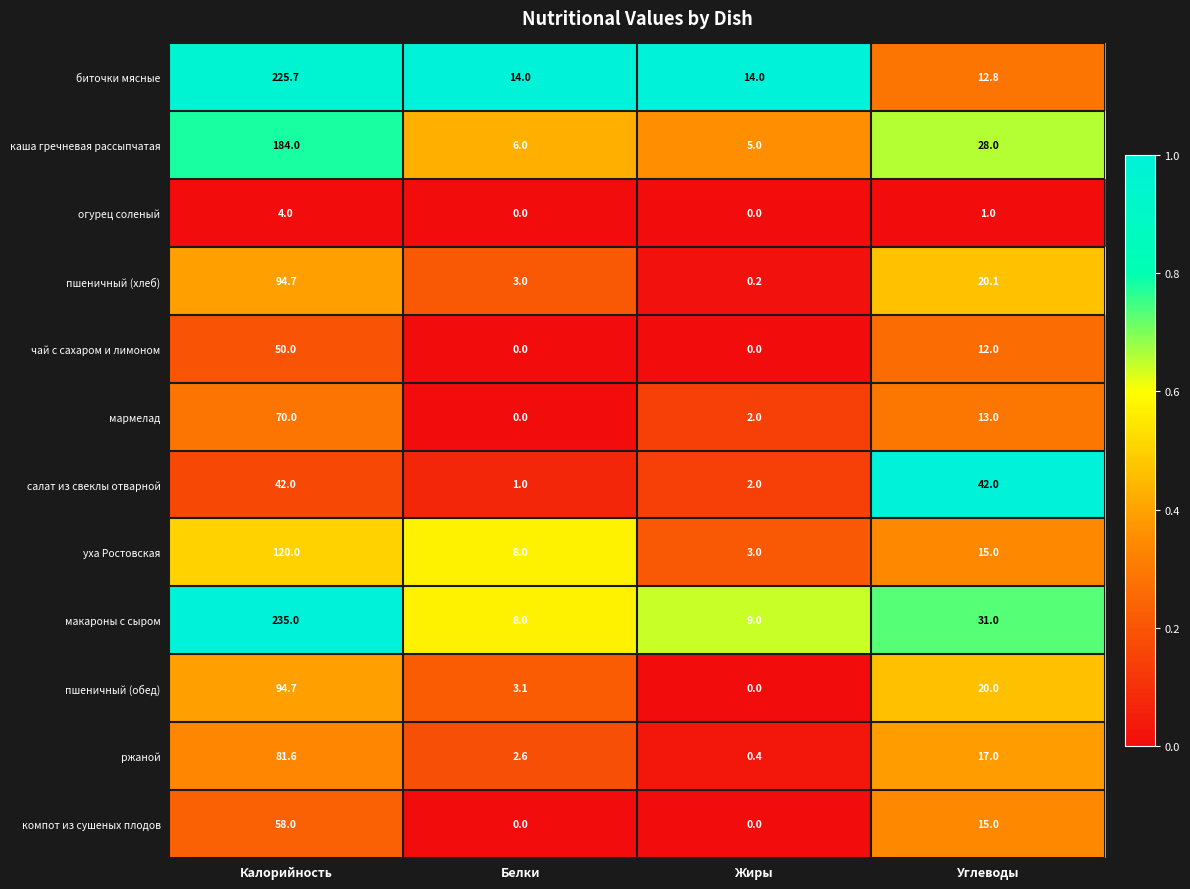

Which series has the widest spread of values?

макароны с сыром